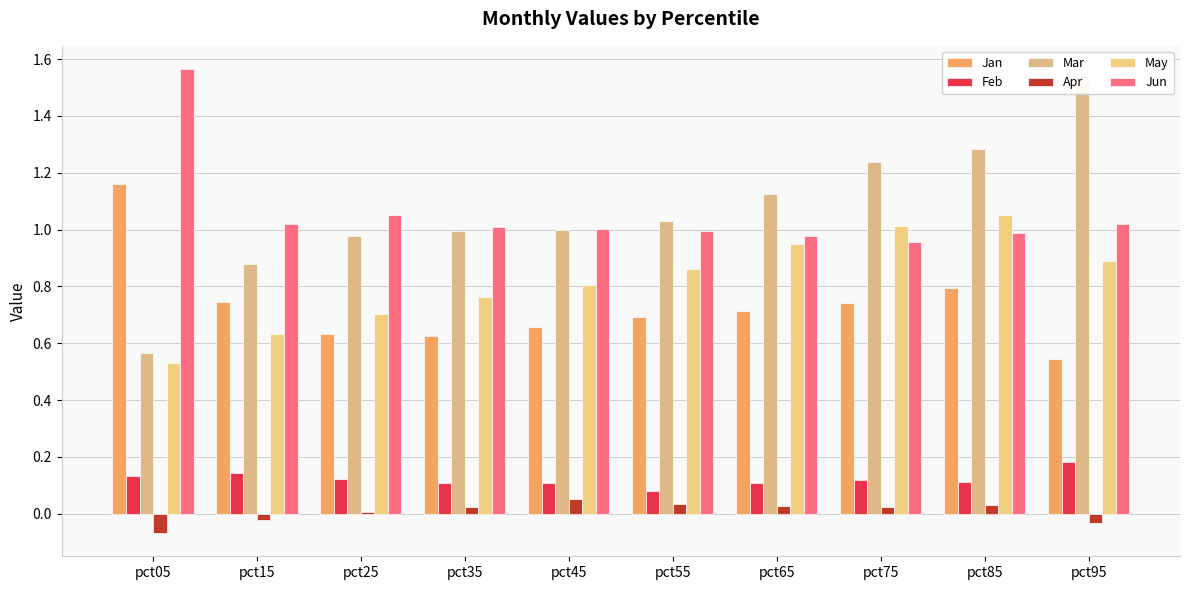

The Jun series shows 1.0 at pct65. True or false?

True